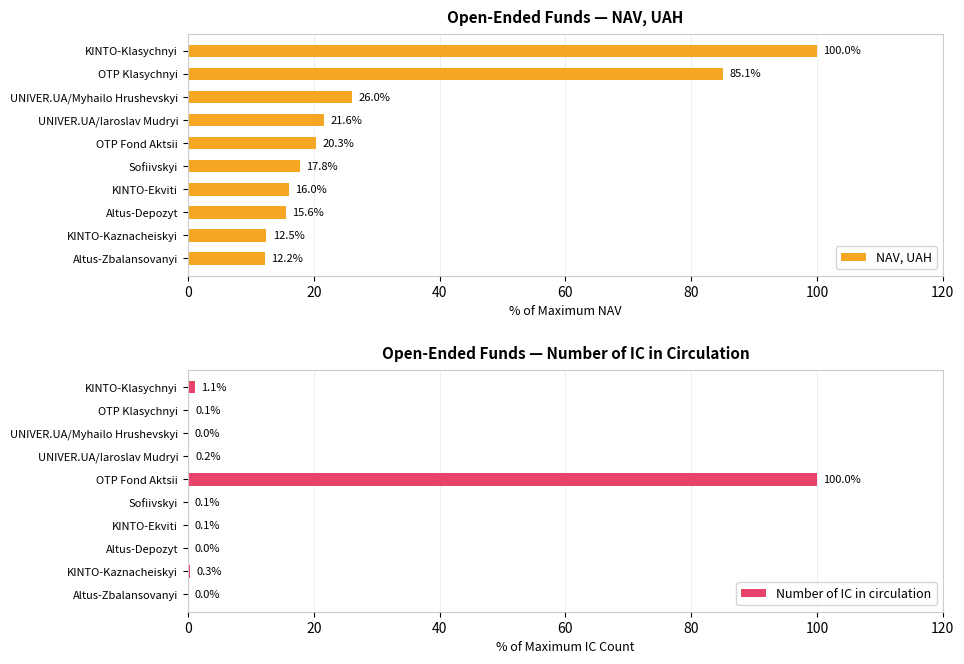

Reading left to right, transcribe all the data shown in this chart.

NAV, UAH: 100.0	85.1	26.0	21.6	20.3	17.8	16.0	15.6	12.5	12.2
Number of IC in circulation: 1.1	0.1	0.0	0.2	100.0	0.1	0.1	0.0	0.3	0.0